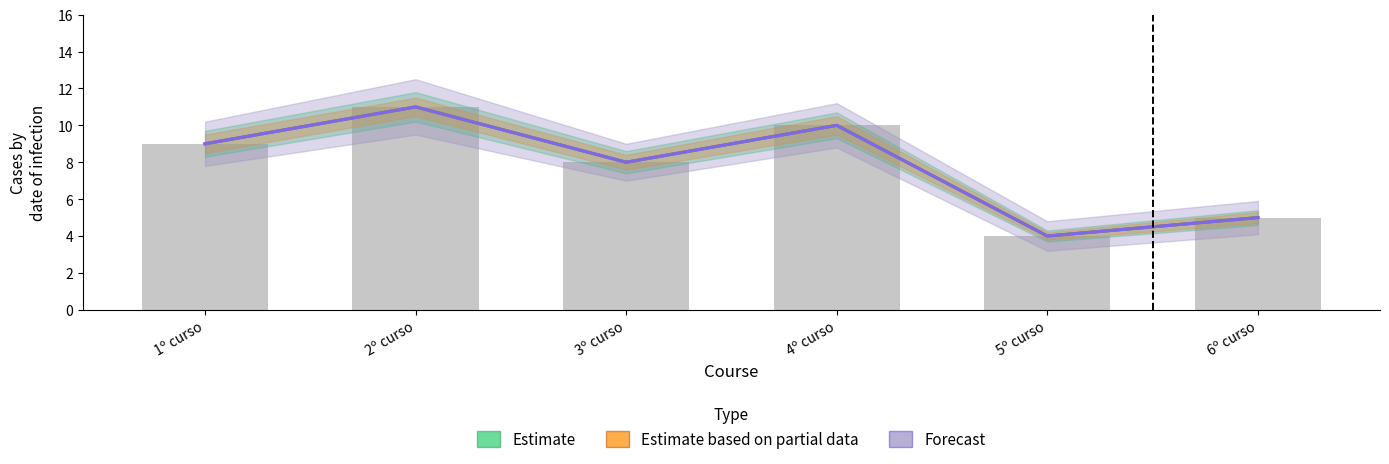

What is the minimum value for Estimate?

4